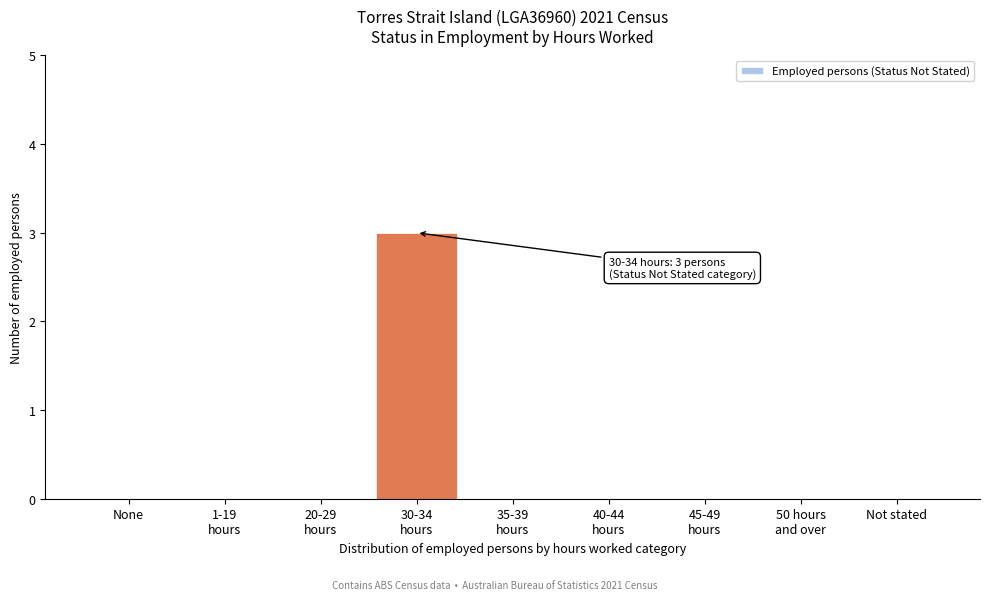

What is the sum of all values?

3